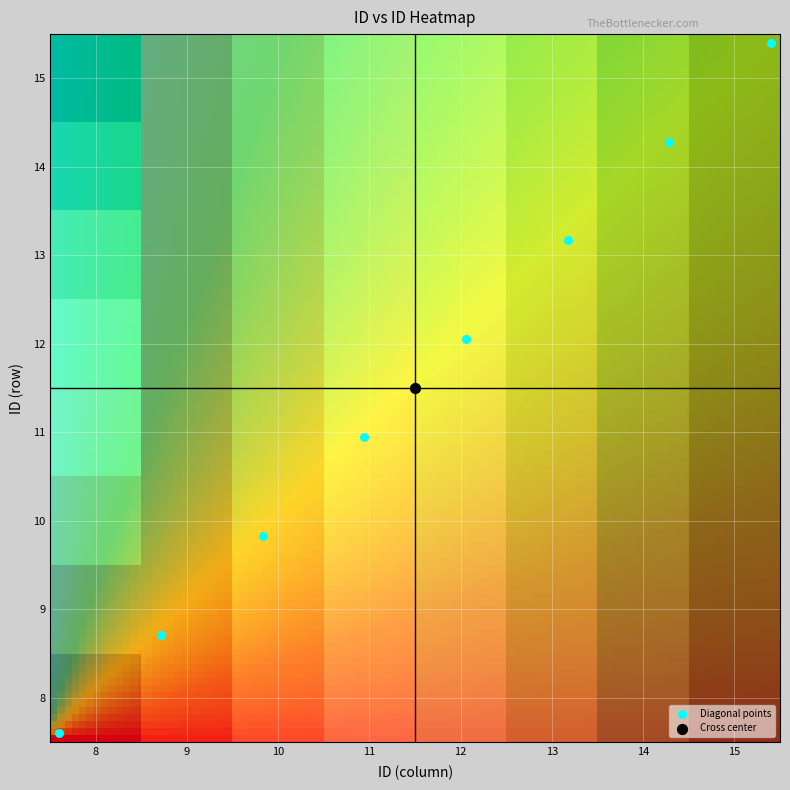

What is the minimum value for 10?

0.1